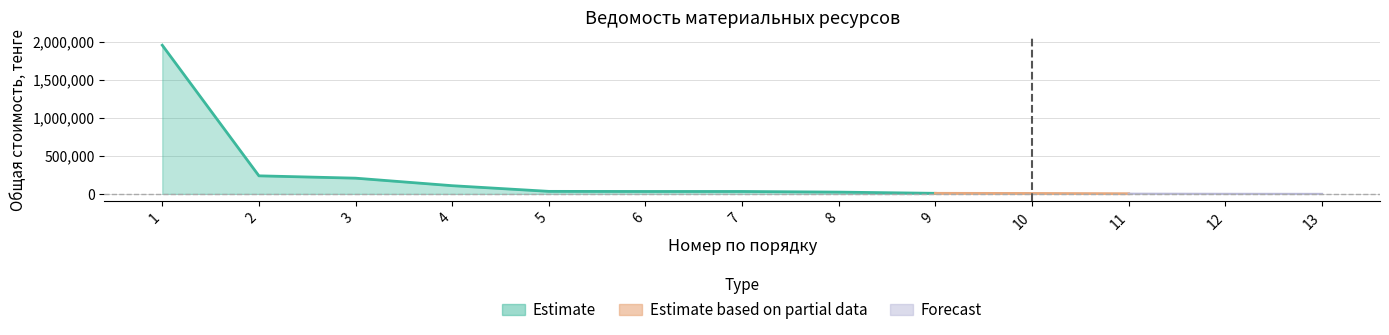

The Estimate based on partial data series shows 5.8 at 4. True or false?

False